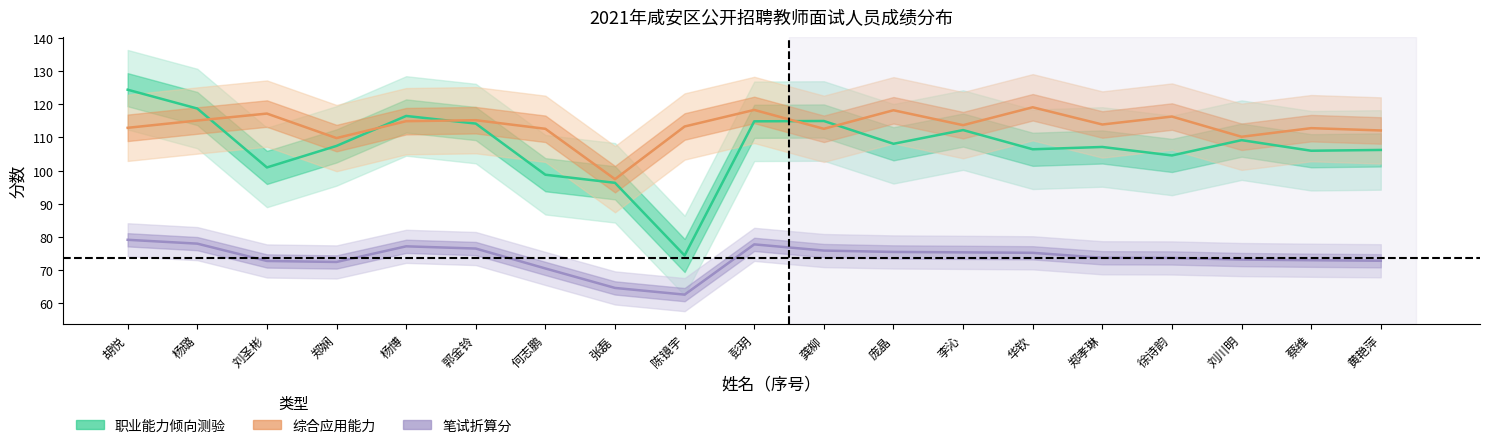

At how many categories does at least one series exceed 101?

18